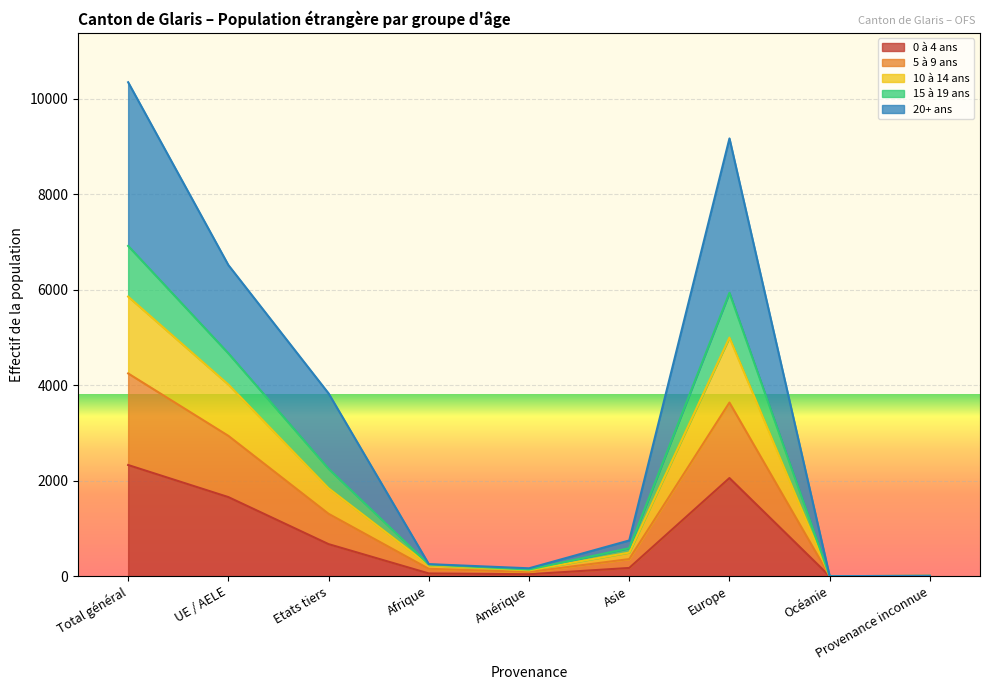

True or false: 0 à 4 ans and 10 à 14 ans intersect in this chart.

False